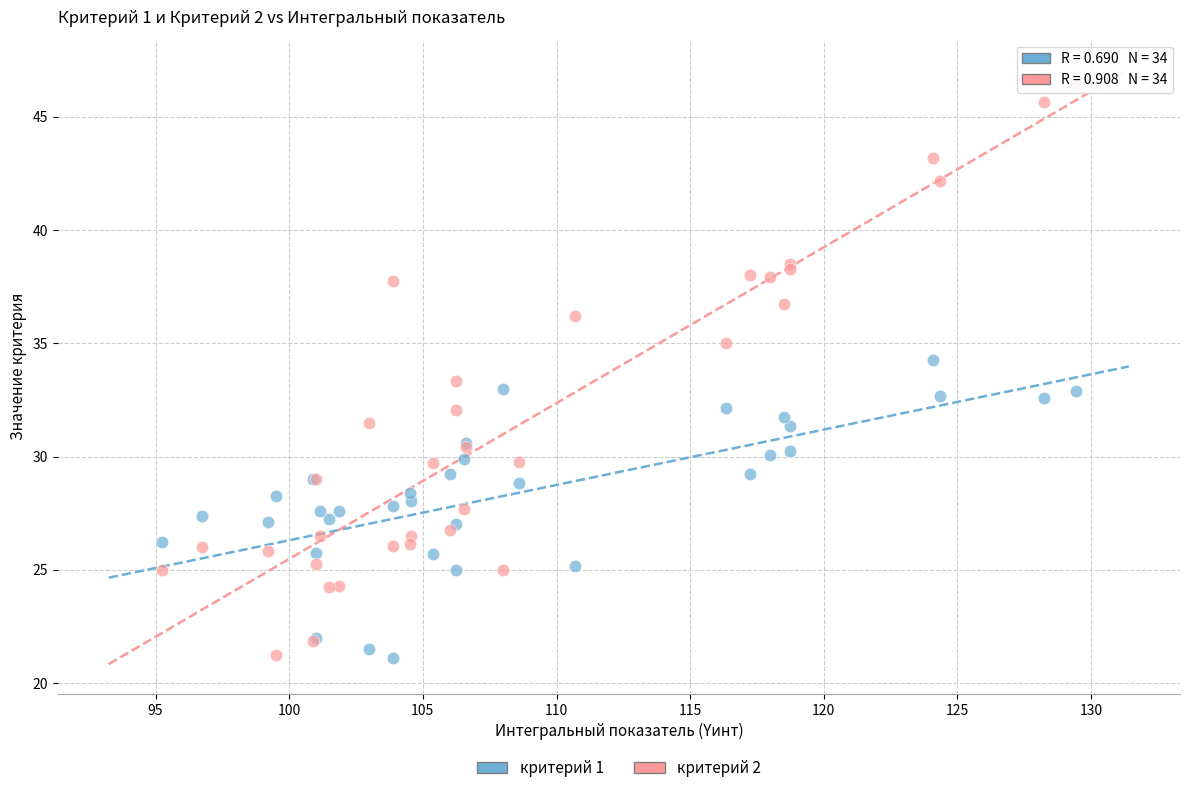

Which series reaches the maximum Y coordinate?

критерий 2